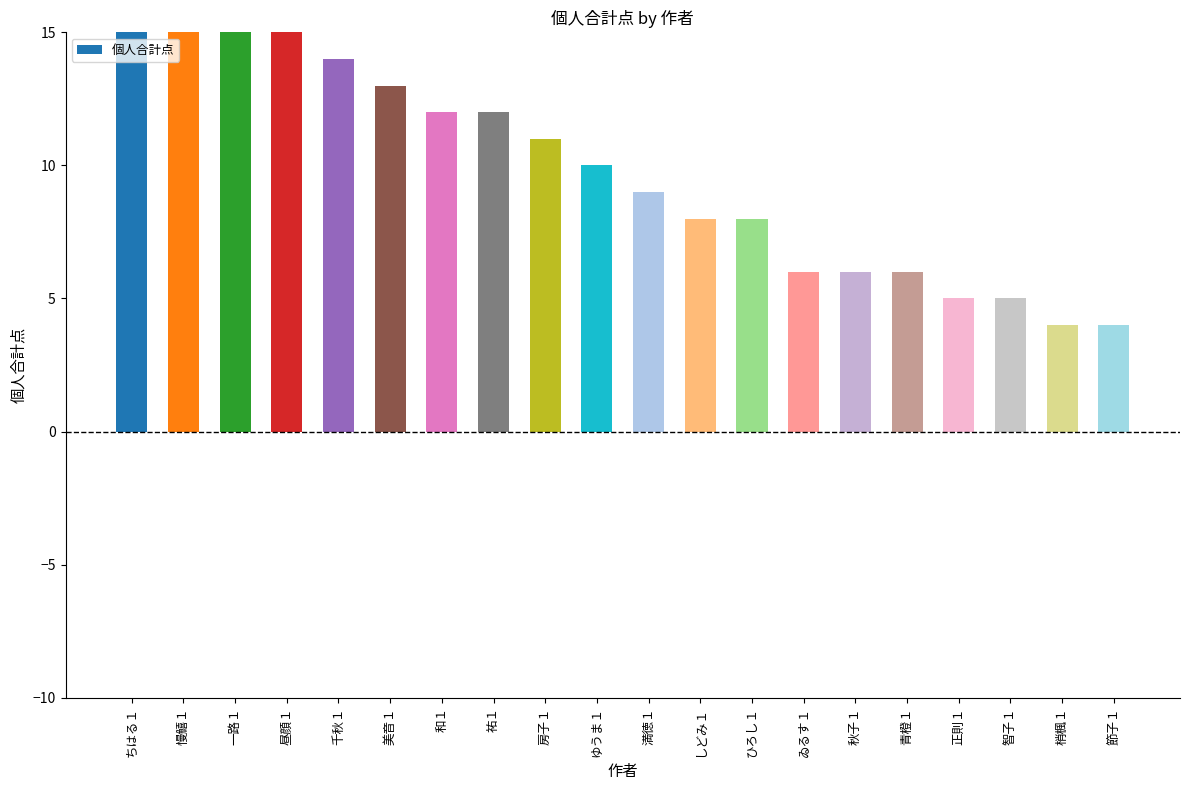

Rank the categories by value from highest to lowest.

ちはる１, 慢鱚１, 一路１, 昼顔１, 千秋１, 美音１, 和１, 祐１, 房子１, ゆうま１, 満徳１, しどみ１, ひろし１, ゐるす１, 秋子１, 青橙１, 正則１, 智子１, 梢楓１, 節子１